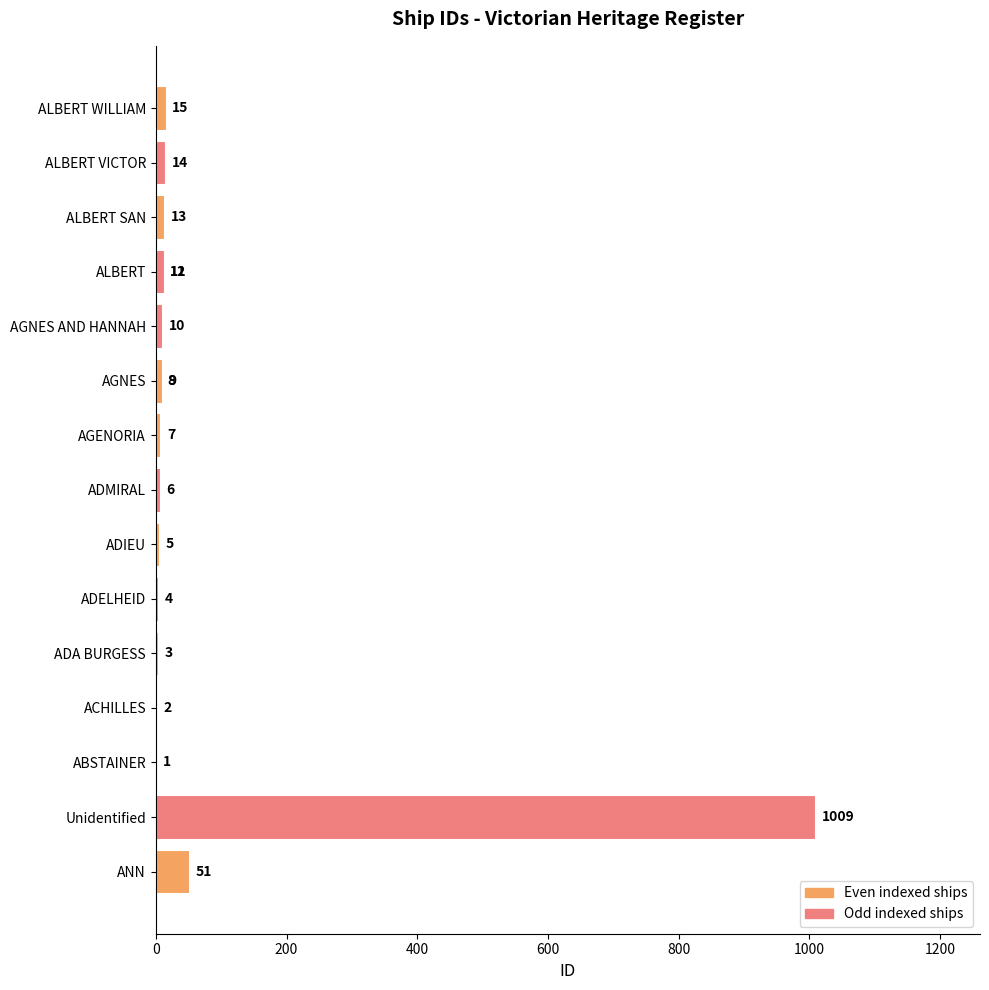

Does the chart contain any negative values?

No